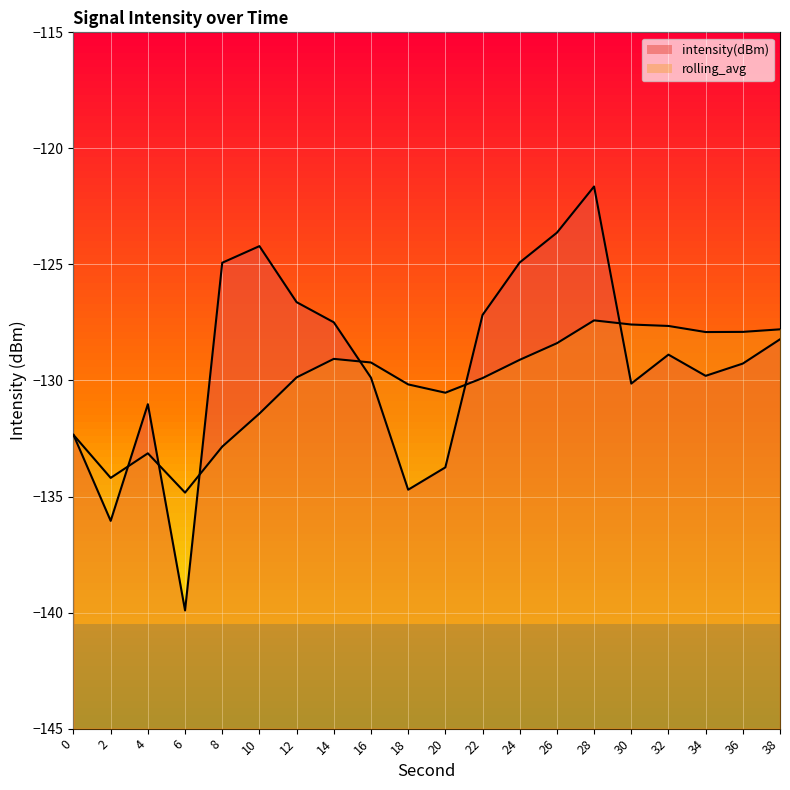

At which label does rolling_avg reach its minimum?

6